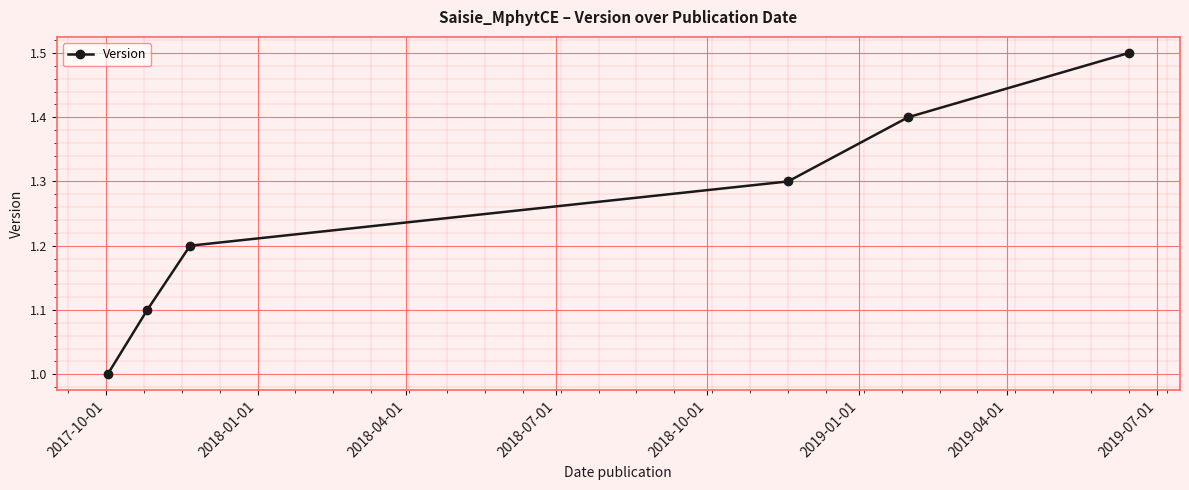

True or false: there are more than 0 points higher than both neighbors.

False